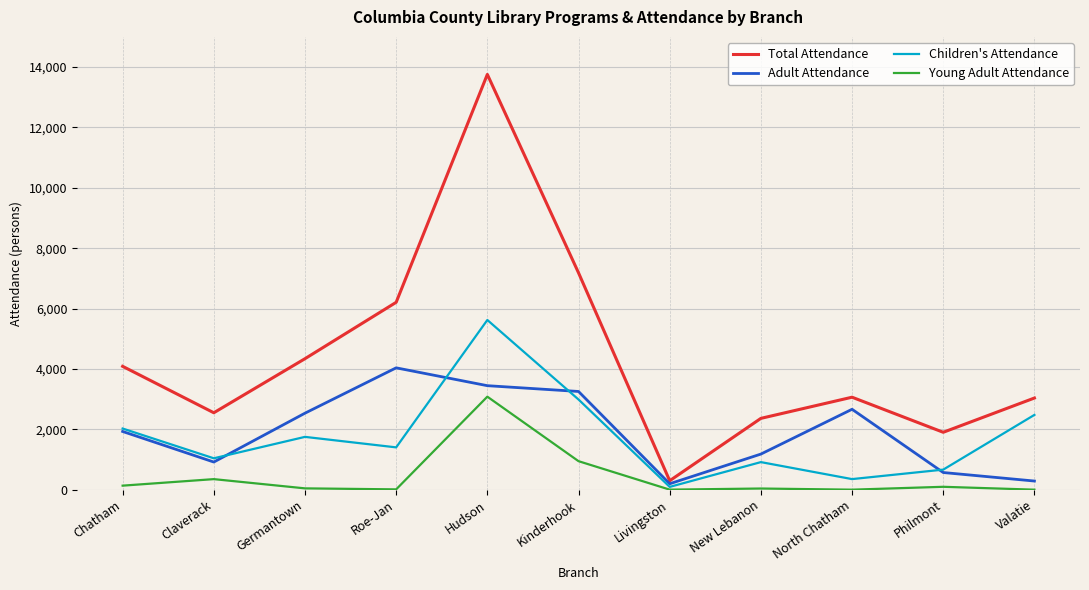

Is it true that Adult Attendance equals 2534 at Germantown?

True